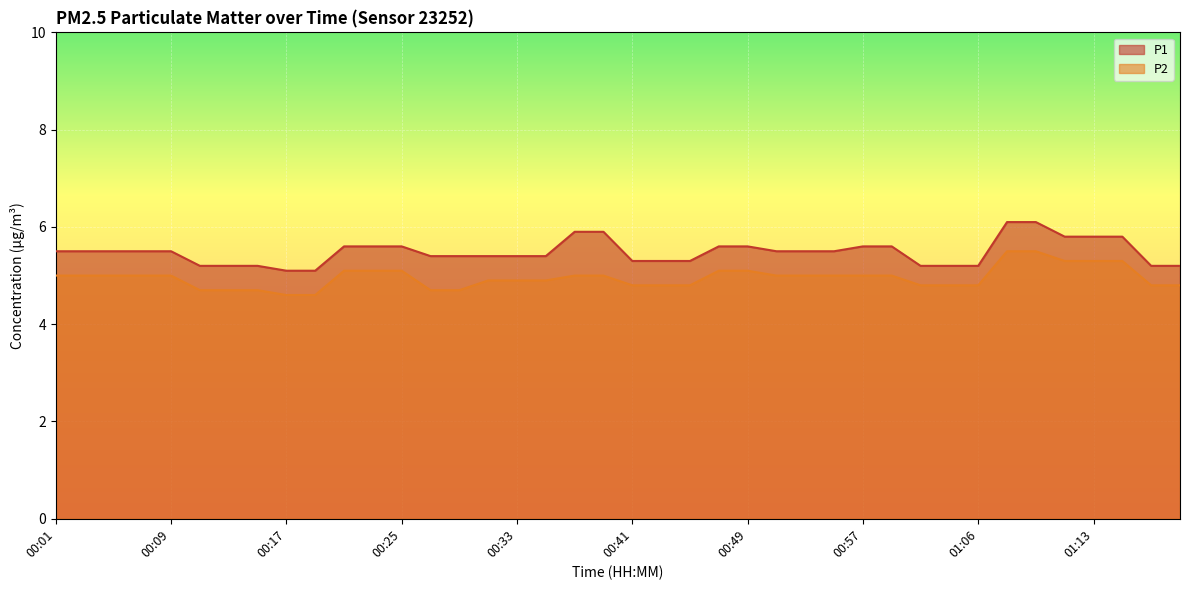

The P2 series shows 5.0 at 00:59. True or false?

True